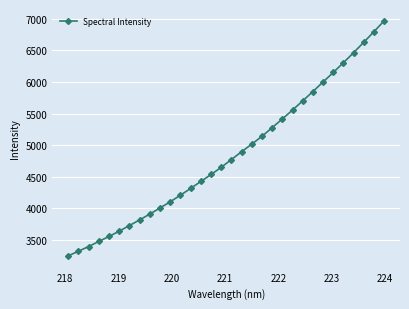

What is the average value?

4852.3